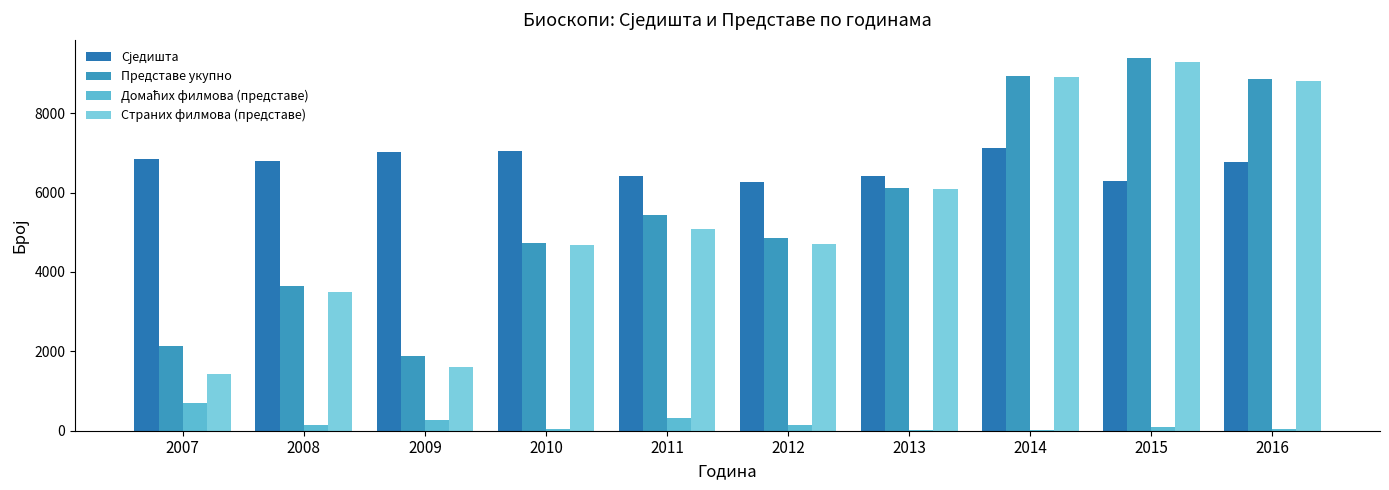

At which category does the chart reach its peak across all series?

2015